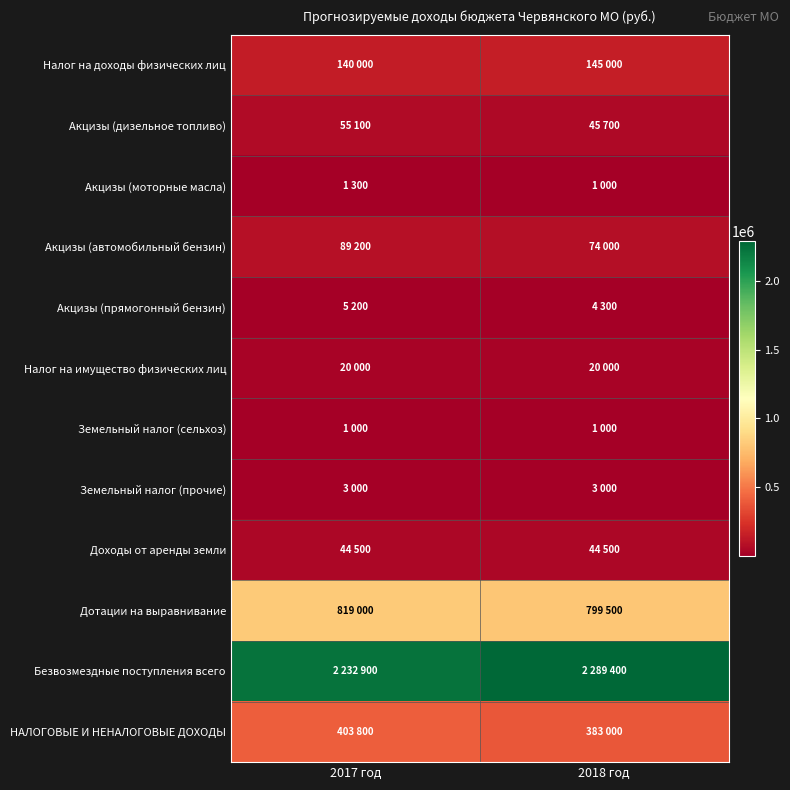

Which series changed the most between 2017 год and 2018 год?

Безвозмездные поступления всего